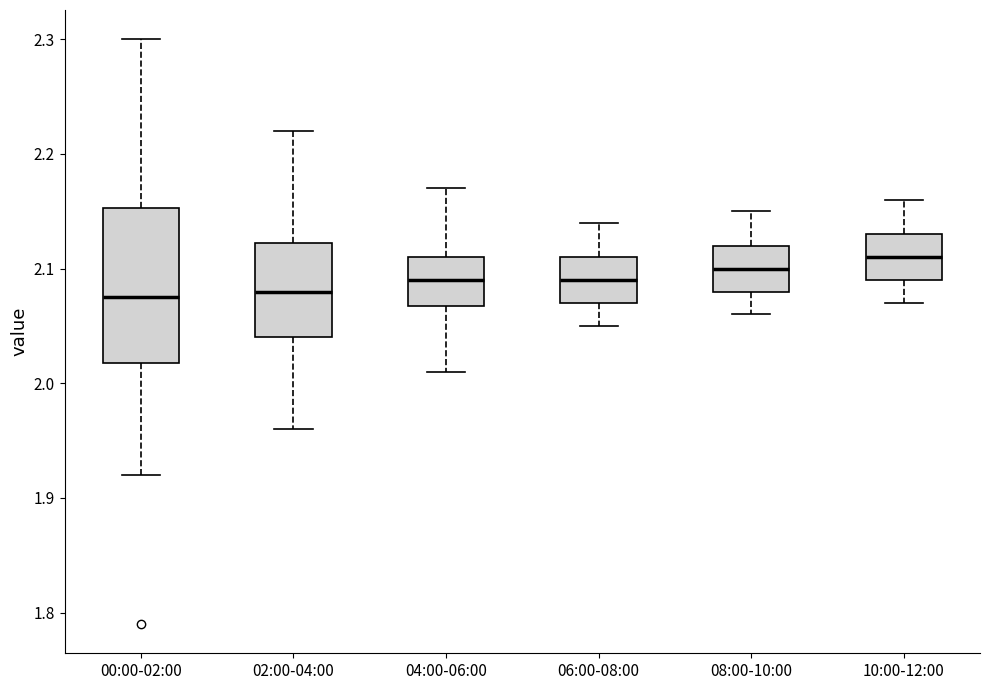

Reading left to right, transcribe this box plot: for each box, give where its median line is, the range the box spans, and where its two whiskers end, as read against the y-axis. The values are not printed on the chart, so give them approximately, as read against the axis.

00:00-02:00: median 2.08, box 2.02 to 2.15, whiskers 1.92 to 2.30
02:00-04:00: median 2.08, box 2.04 to 2.12, whiskers 1.96 to 2.22
04:00-06:00: median 2.09, box 2.07 to 2.11, whiskers 2.01 to 2.17
06:00-08:00: median 2.09, box 2.07 to 2.11, whiskers 2.05 to 2.14
08:00-10:00: median 2.10, box 2.08 to 2.12, whiskers 2.06 to 2.15
10:00-12:00: median 2.11, box 2.09 to 2.13, whiskers 2.07 to 2.16